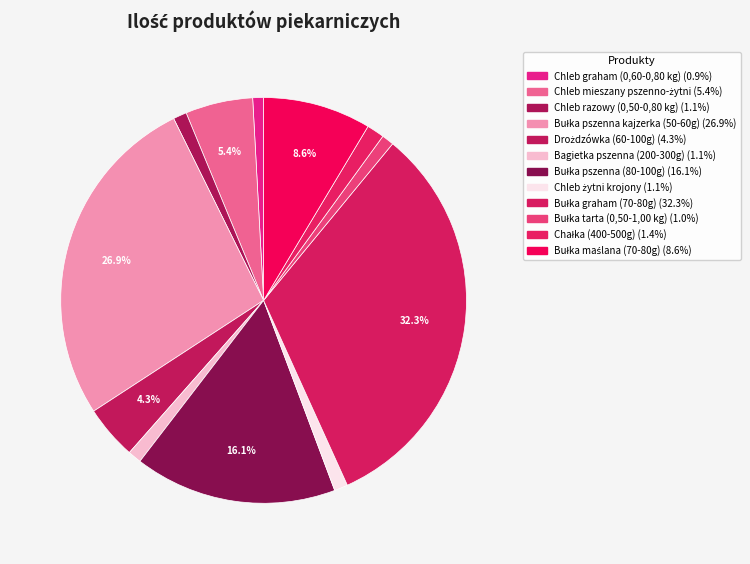

Rank the categories by value from highest to lowest.

Bułka graham (70-80g), Bułka pszenna kajzerka (50-60g), Bułka pszenna (80-100g), Bułka maślana (70-80g), Chleb mieszany pszenno-żytni, Drożdzówka (60-100g), Chałka (400-500g), Chleb razowy (0,50-0,80 kg), Bagietka pszenna (200-300g), Chleb żytni krojony, Bułka tarta (0,50-1,00 kg), Chleb graham (0,60-0,80 kg)